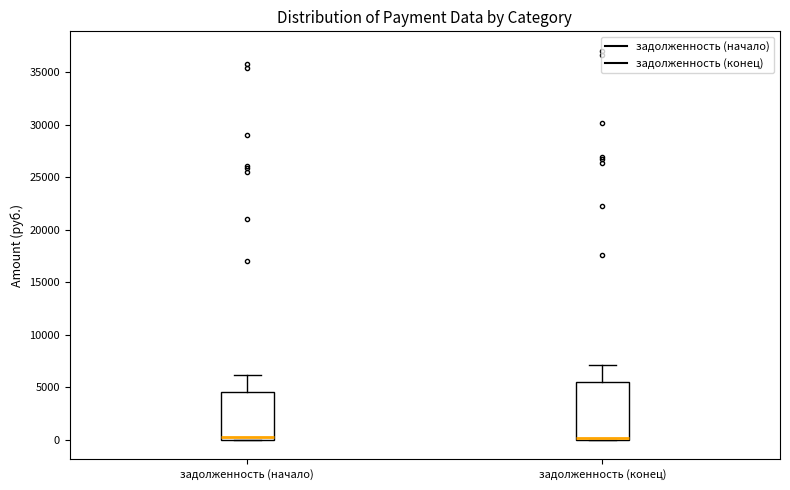

Which box is the tallest, from its lower edge to its upper edge?

задолженность (конец)